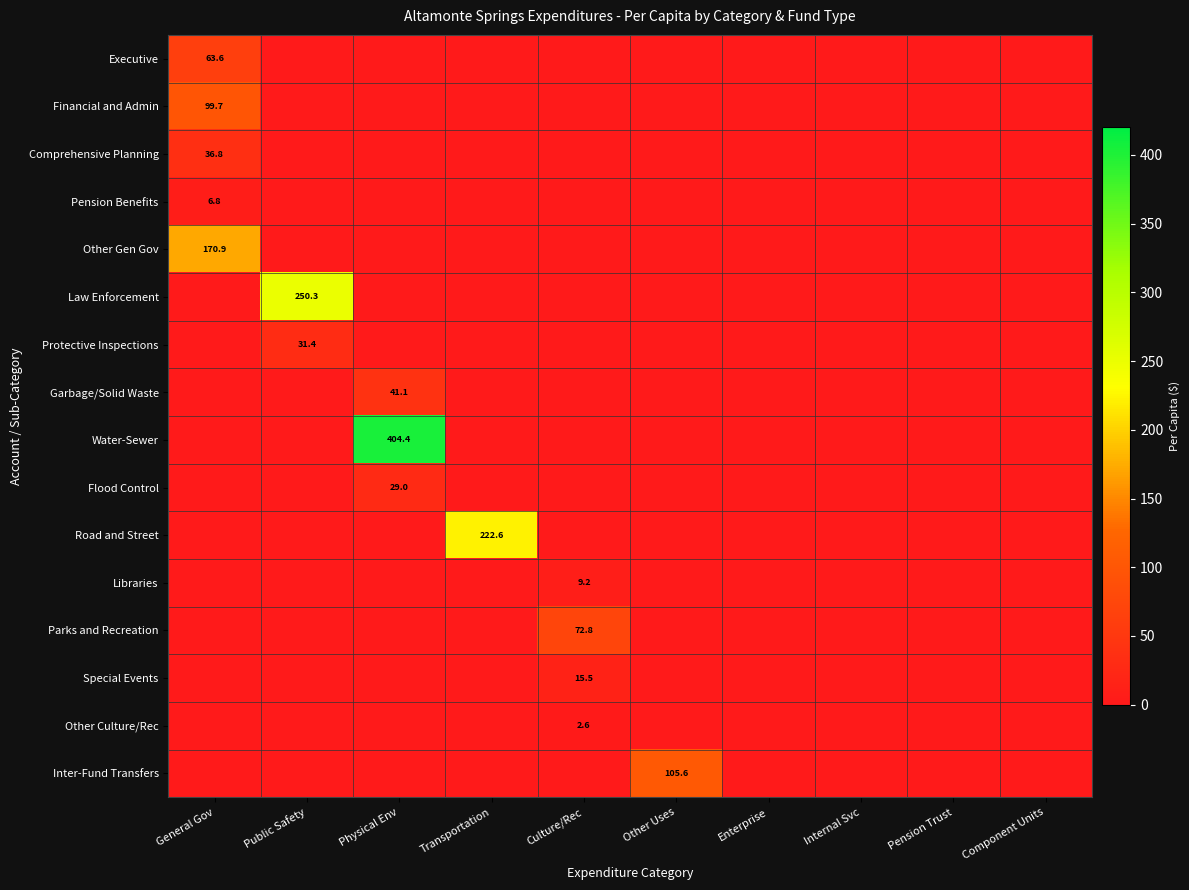

Count the number of categories in the chart.

10